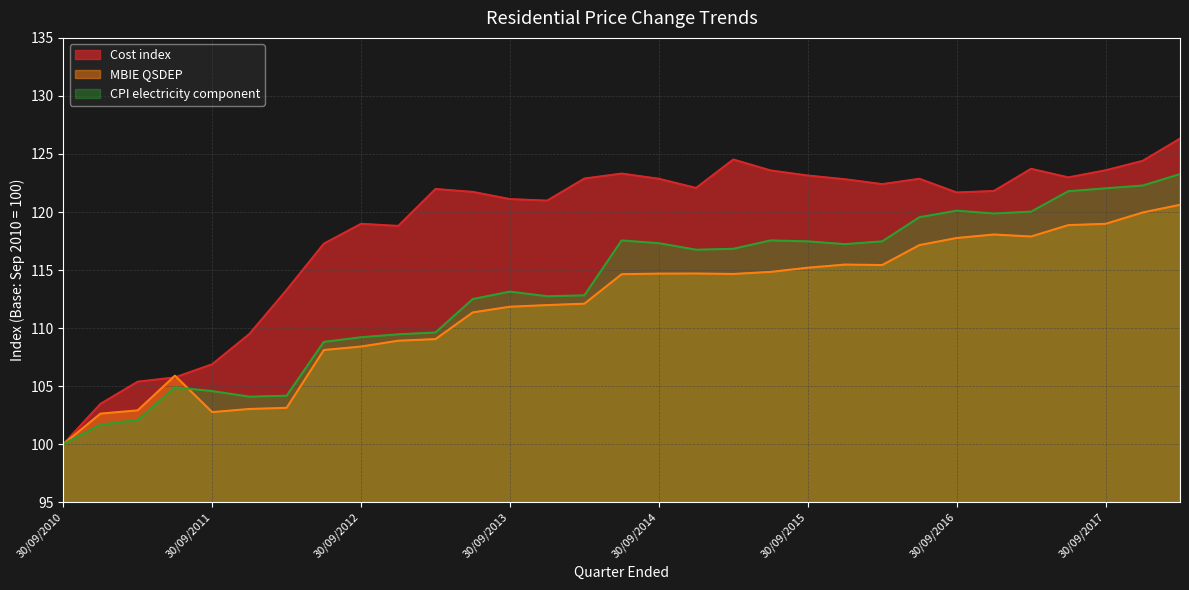

What value does the Cost index series have at 31/12/2014?

122.1